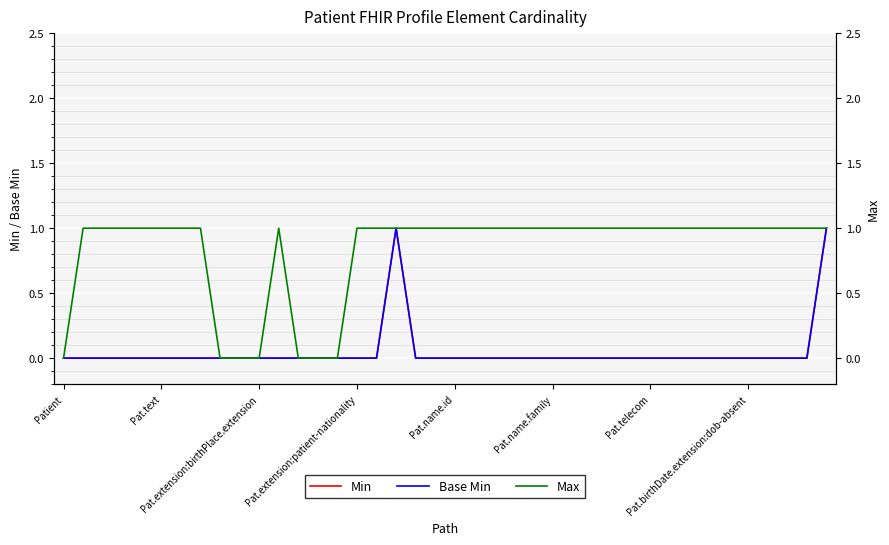

What are all the series names shown in the legend?

Min, Base Min, Max